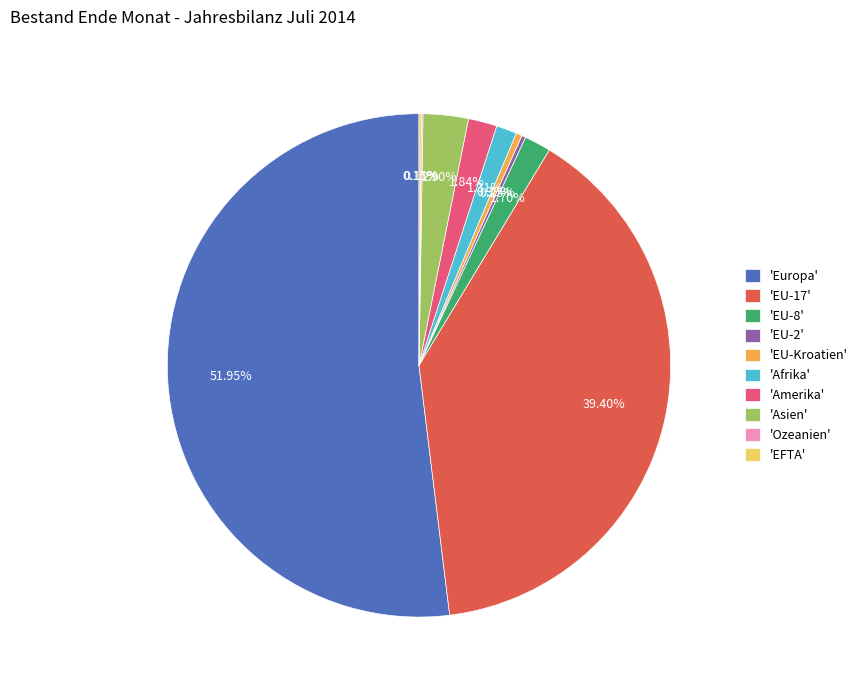

Does 'Europa' represent more than half of the total?

Yes